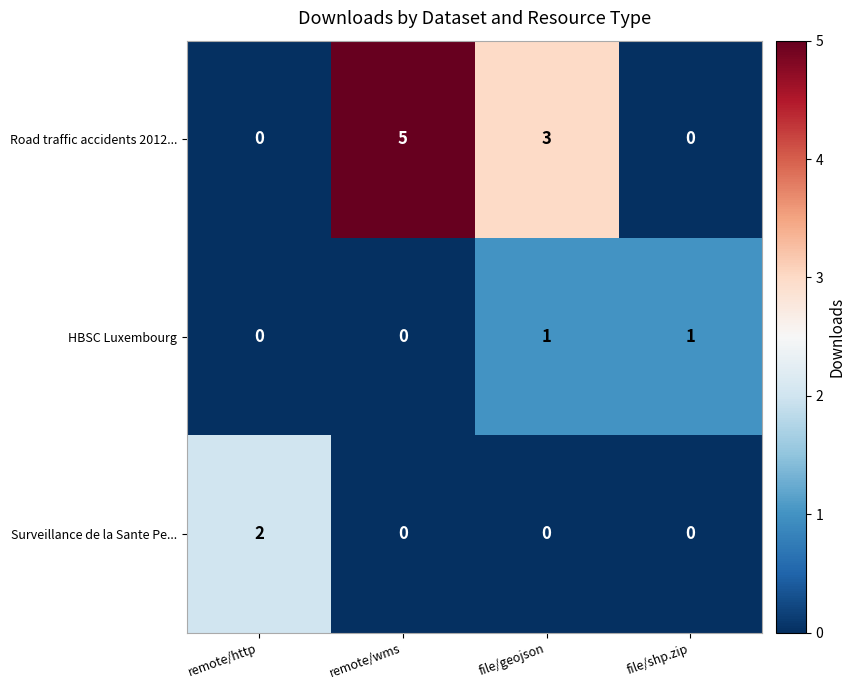

Which series has the widest spread of values?

Road traffic accidents 2012...